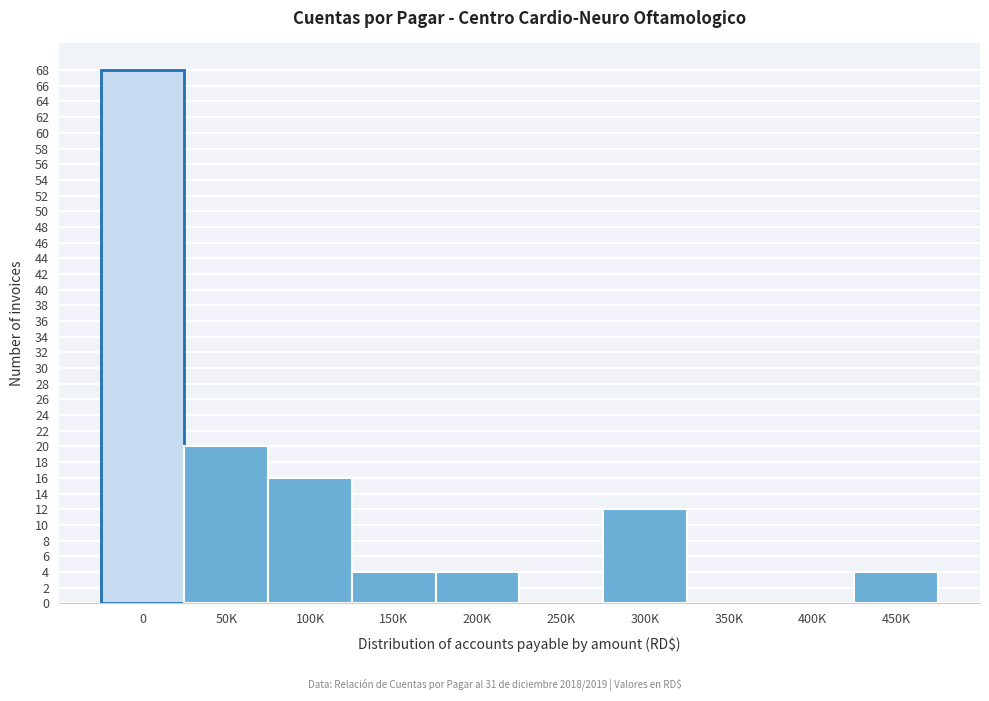

Reading left to right, list all the values displayed in this chart.

0=68	50K=20	100K=16	150K=4	200K=4	250K=0	300K=12	350K=0	400K=0	450K=4